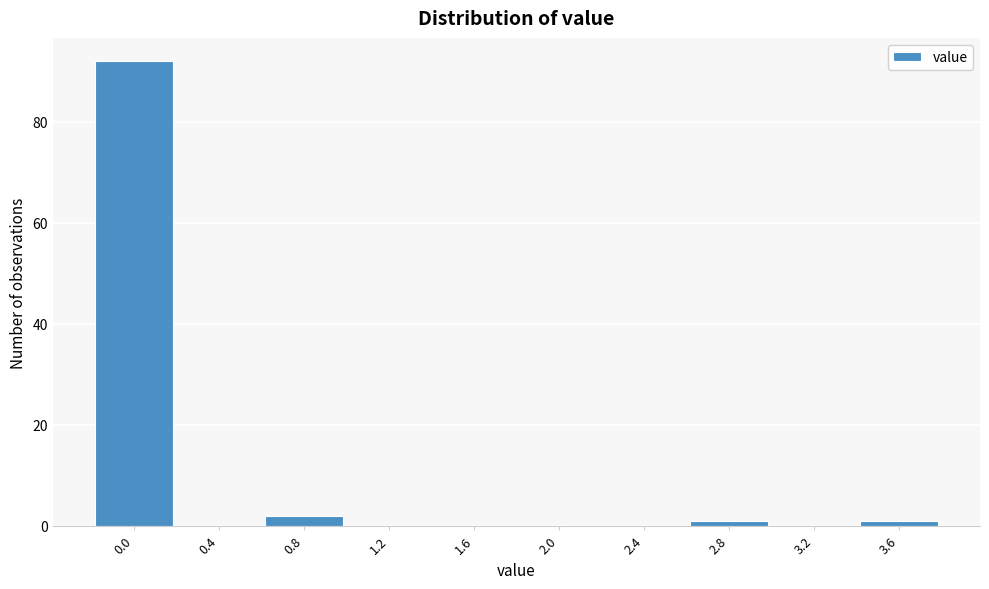

Reading left to right, list all the values displayed in this chart.

0.0=92	0.4=0	0.8=2	1.2=0	1.6=0	2.0=0	2.4=0	2.8=1	3.2=0	3.6=1